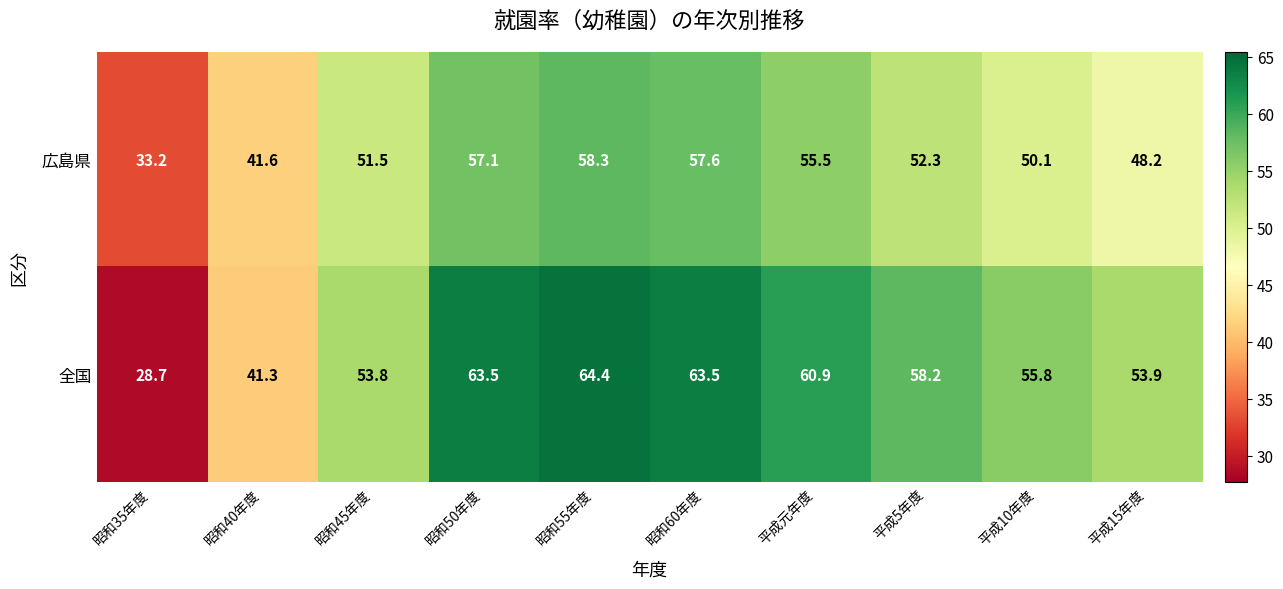

List the series in order of their peak value, lowest first.

広島県, 全国